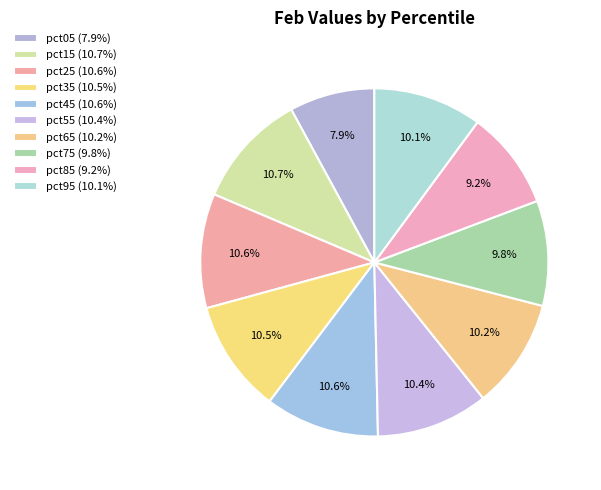

Count the number of slices in the pie.

10